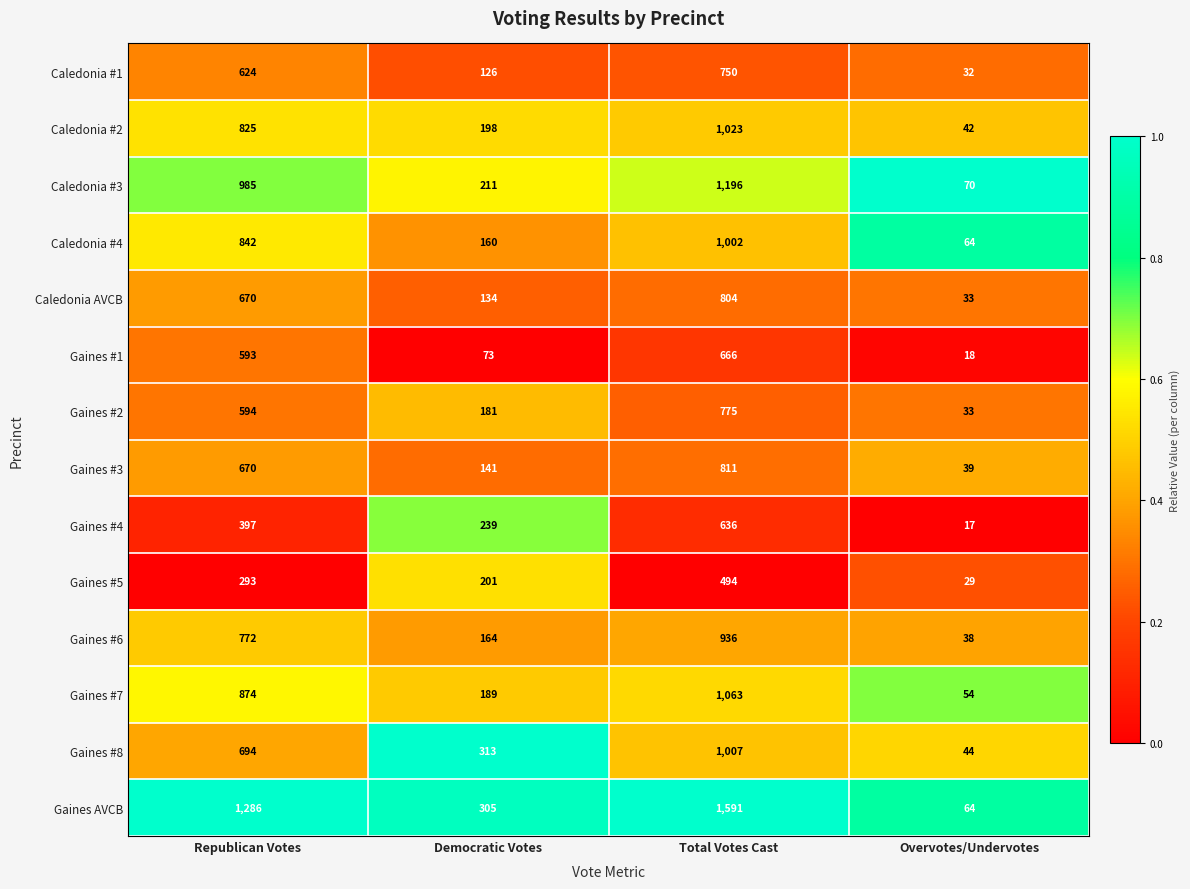

How many categories are shown in the chart?

4